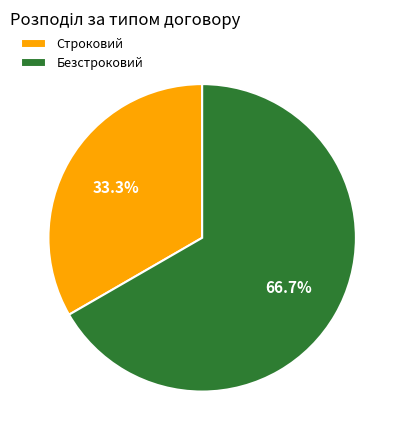

Combined, what portion of the pie is Строковий and Безстроковий?

100.0%